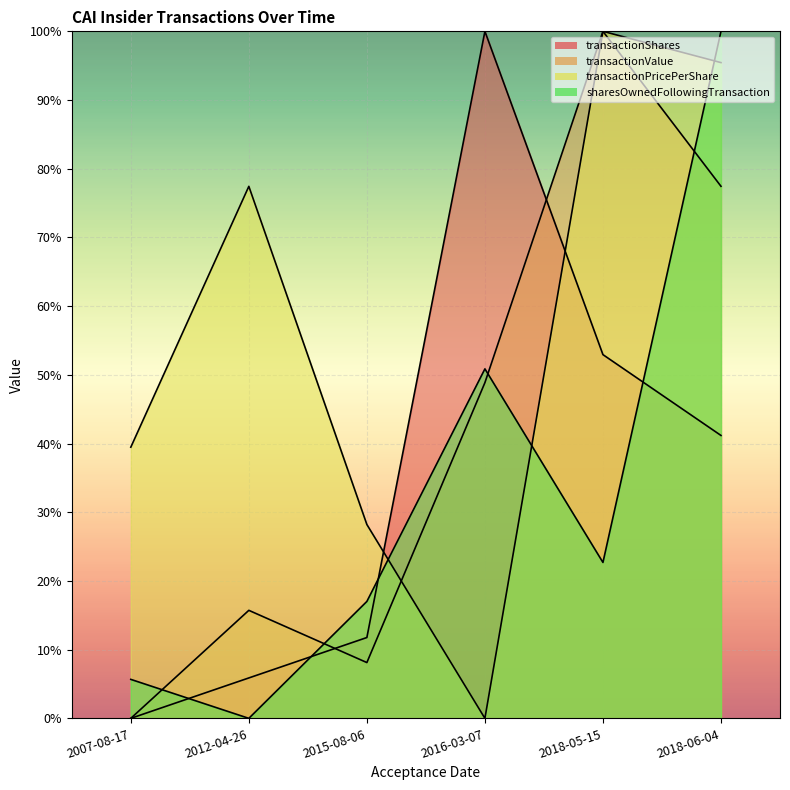

How many values in sharesOwnedFollowingTransaction are above zero?

5